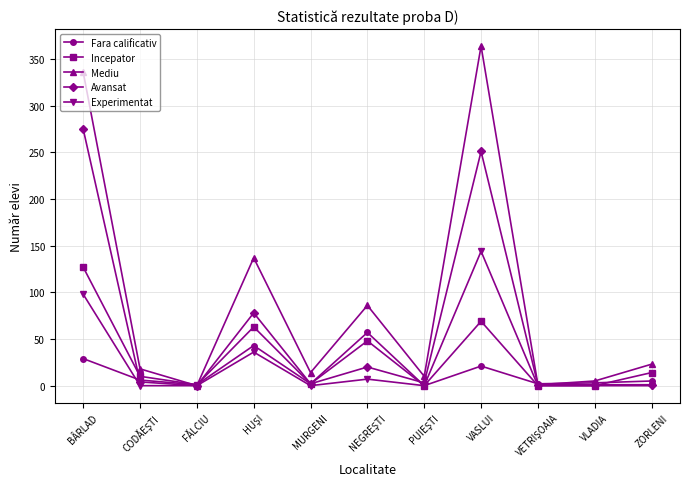

Is the value of Incepator at ZORLENI greater than the value of Fara calificativ at FĂLCIU?

Yes